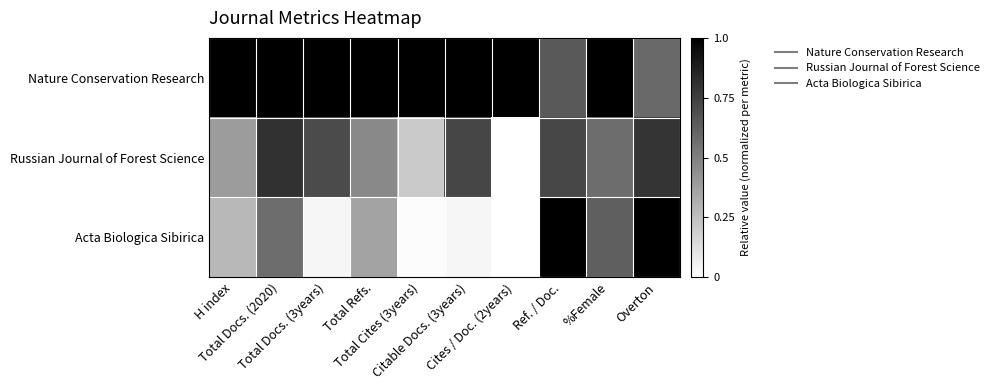

Count the number of data series in this chart.

3